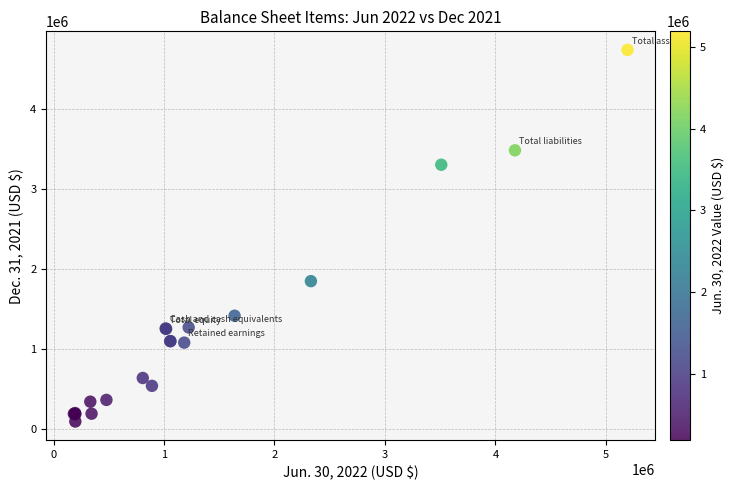

What Y value in the scatter plot is closest to 2421034?

1852641